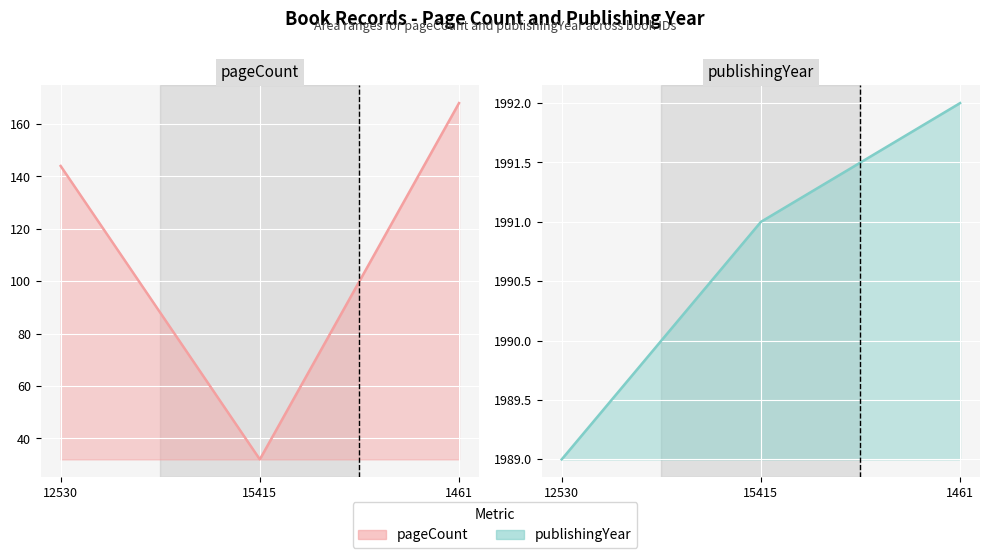

Reading left to right, list all the values displayed in this chart.

pageCount line: 144	32	168
publishingYear line: 1989	1991	1992